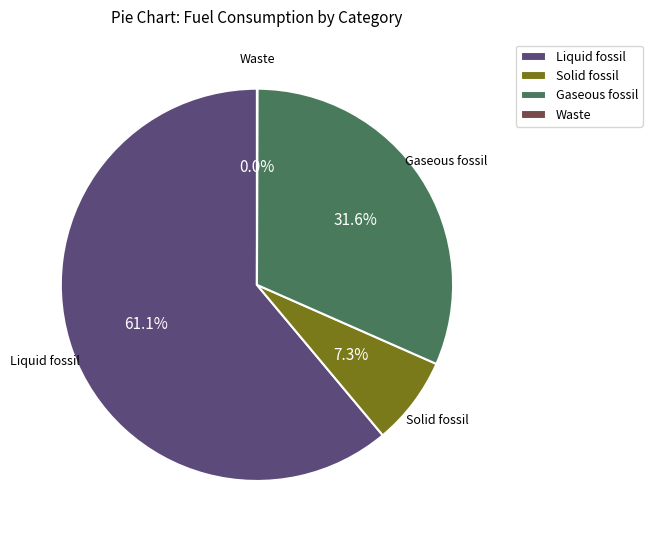

Does Gaseous fossil account for over 50% of the chart?

No